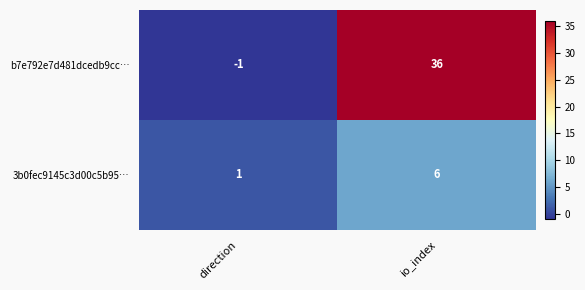

List the labels in order of 3b0fec9145c3d00c5b95… value, largest first.

io_index, direction